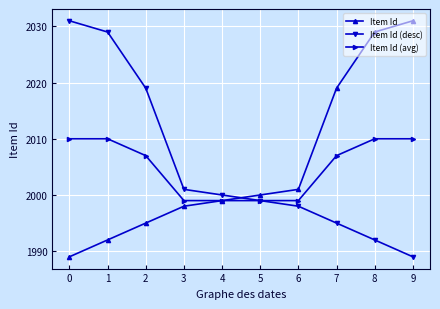

True or false: Item Id (avg) has a value of 1999 at 6.

True